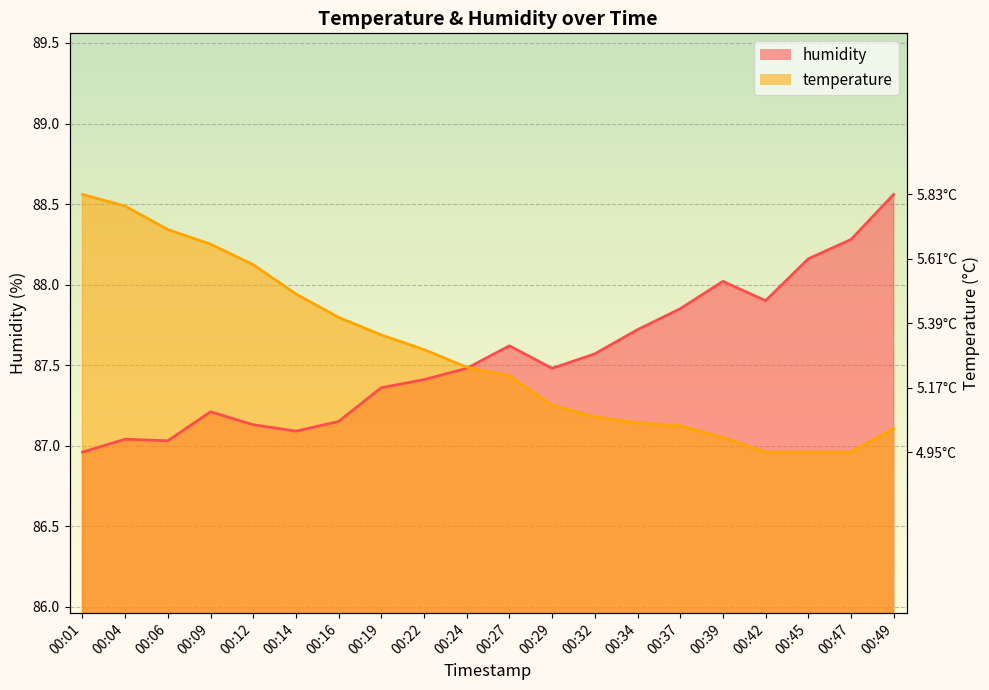

At which label is temperature closest to 87?

00:42